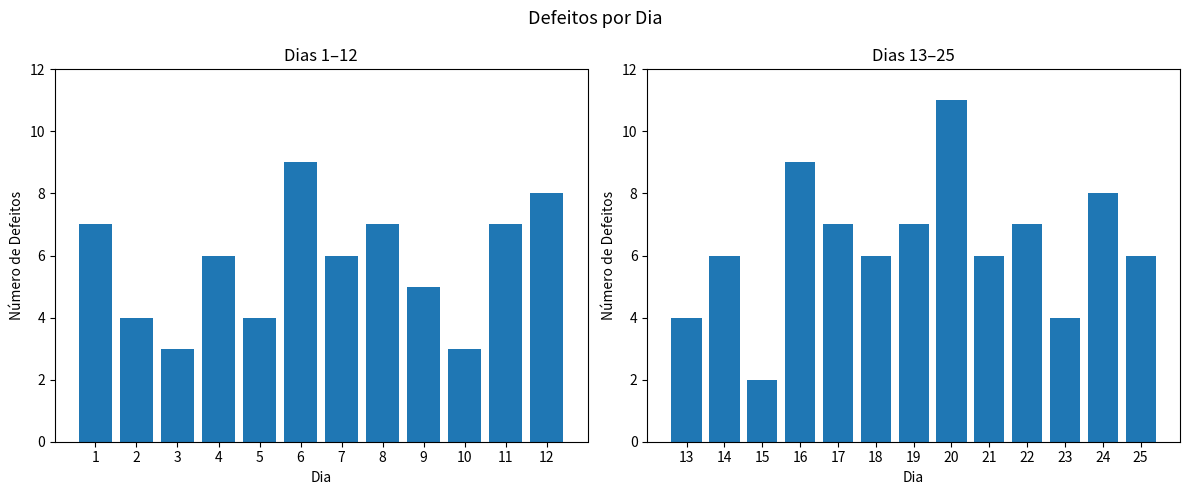

What is the sum of all values?

152